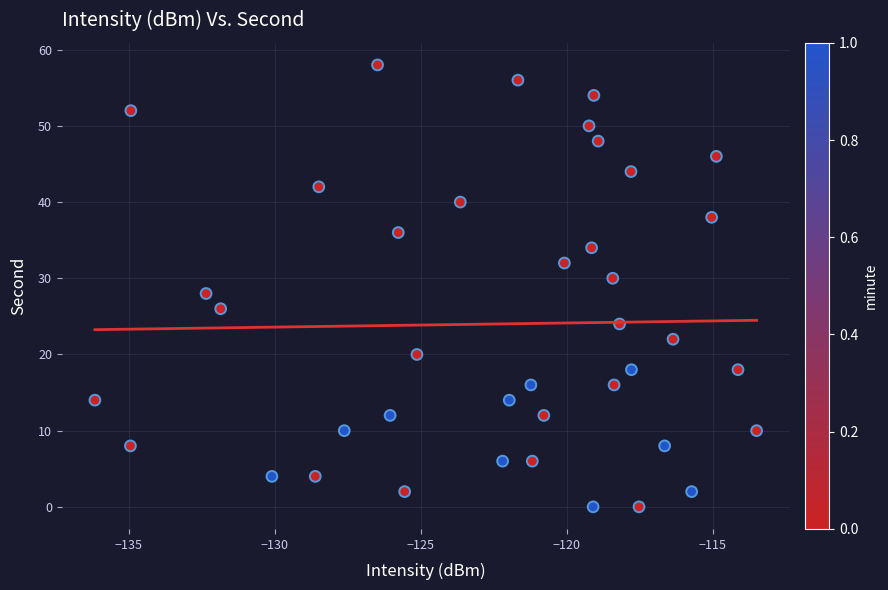

Count the number of points in this scatter plot.

40